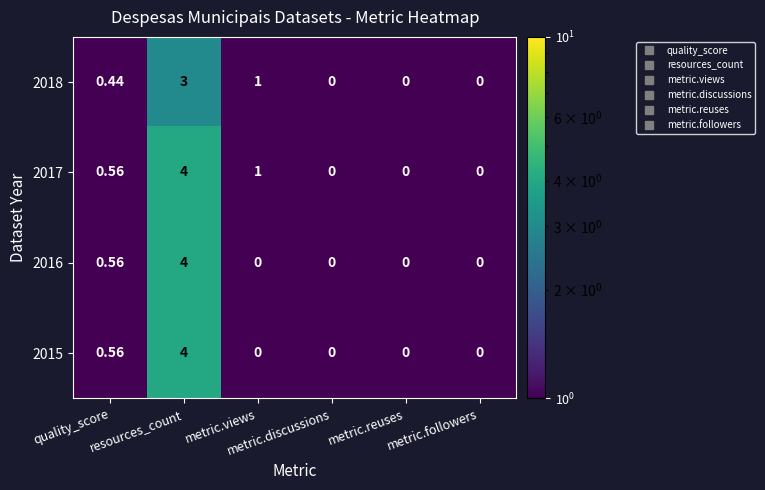

How many categories are shown in the chart?

6